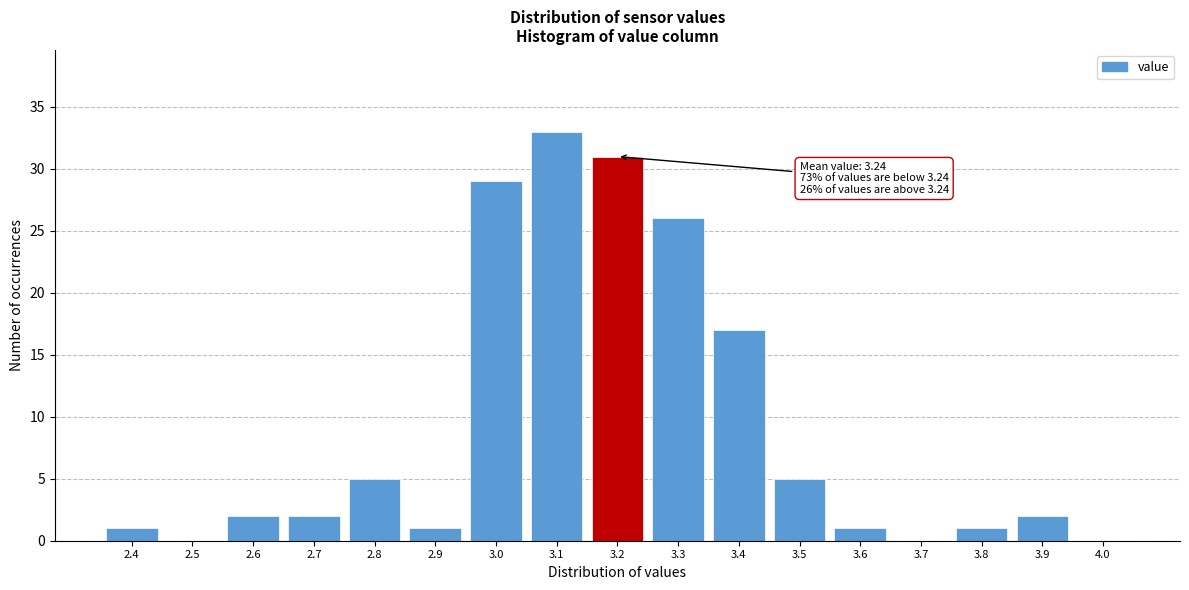

Reading left to right, extract all data points from this chart.

2.4=1	2.5=0	2.6=2	2.7=2	2.8=5	2.9=1	3.0=29	3.1=33	3.2=31	3.3=26	3.4=17	3.5=5	3.6=1	3.7=0	3.8=1	3.9=2	4.0=0